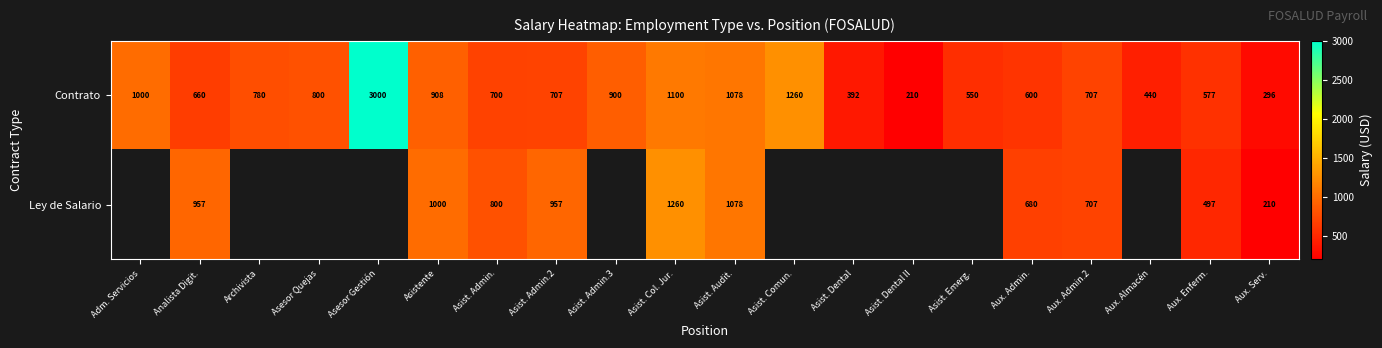

What is the difference between the Contrato values at Asist. Dental II and Aux. Almacén?

230